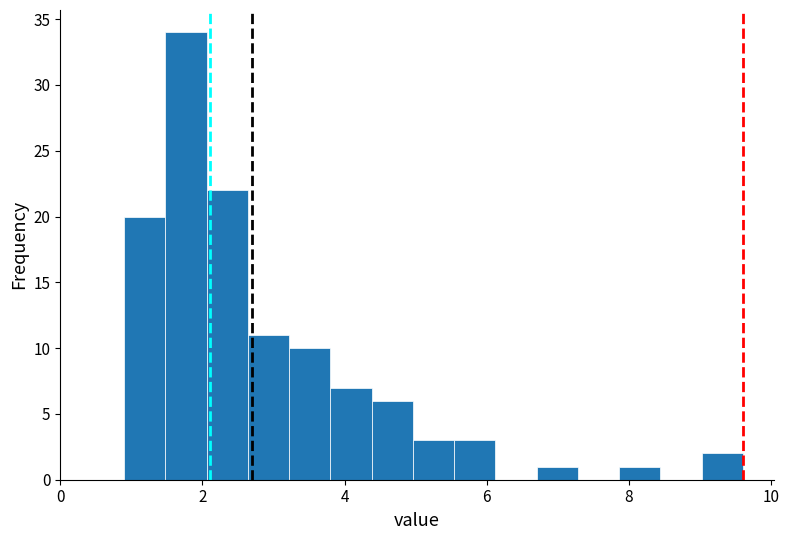

Around what value on the x-axis is the tallest bar? Give the approximate position of its centre, as read against the axis.

1.8